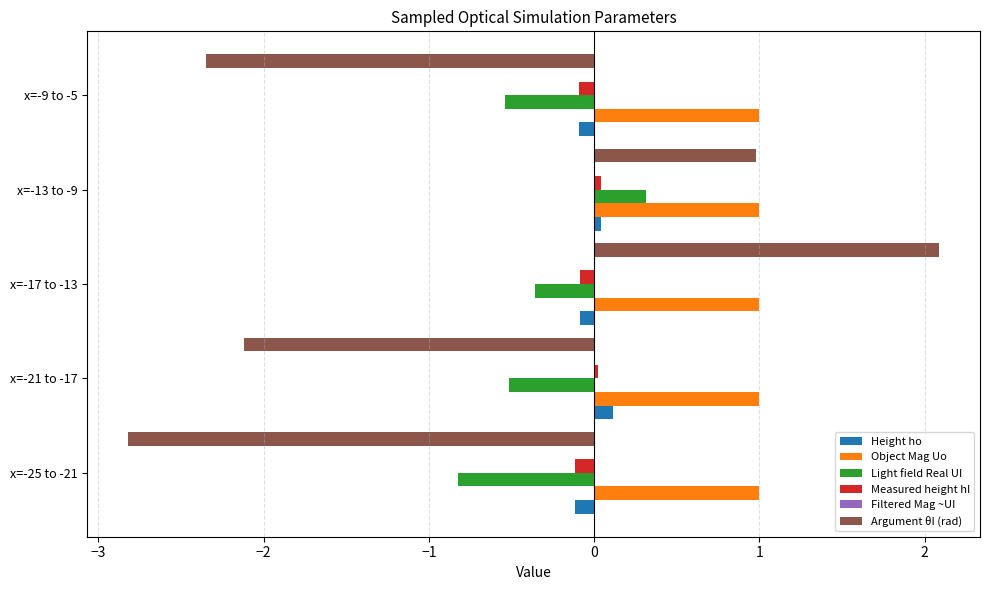

Between x=-25 to -21 and x=-21 to -17, which series saw the biggest shift?

Argument θI (rad)